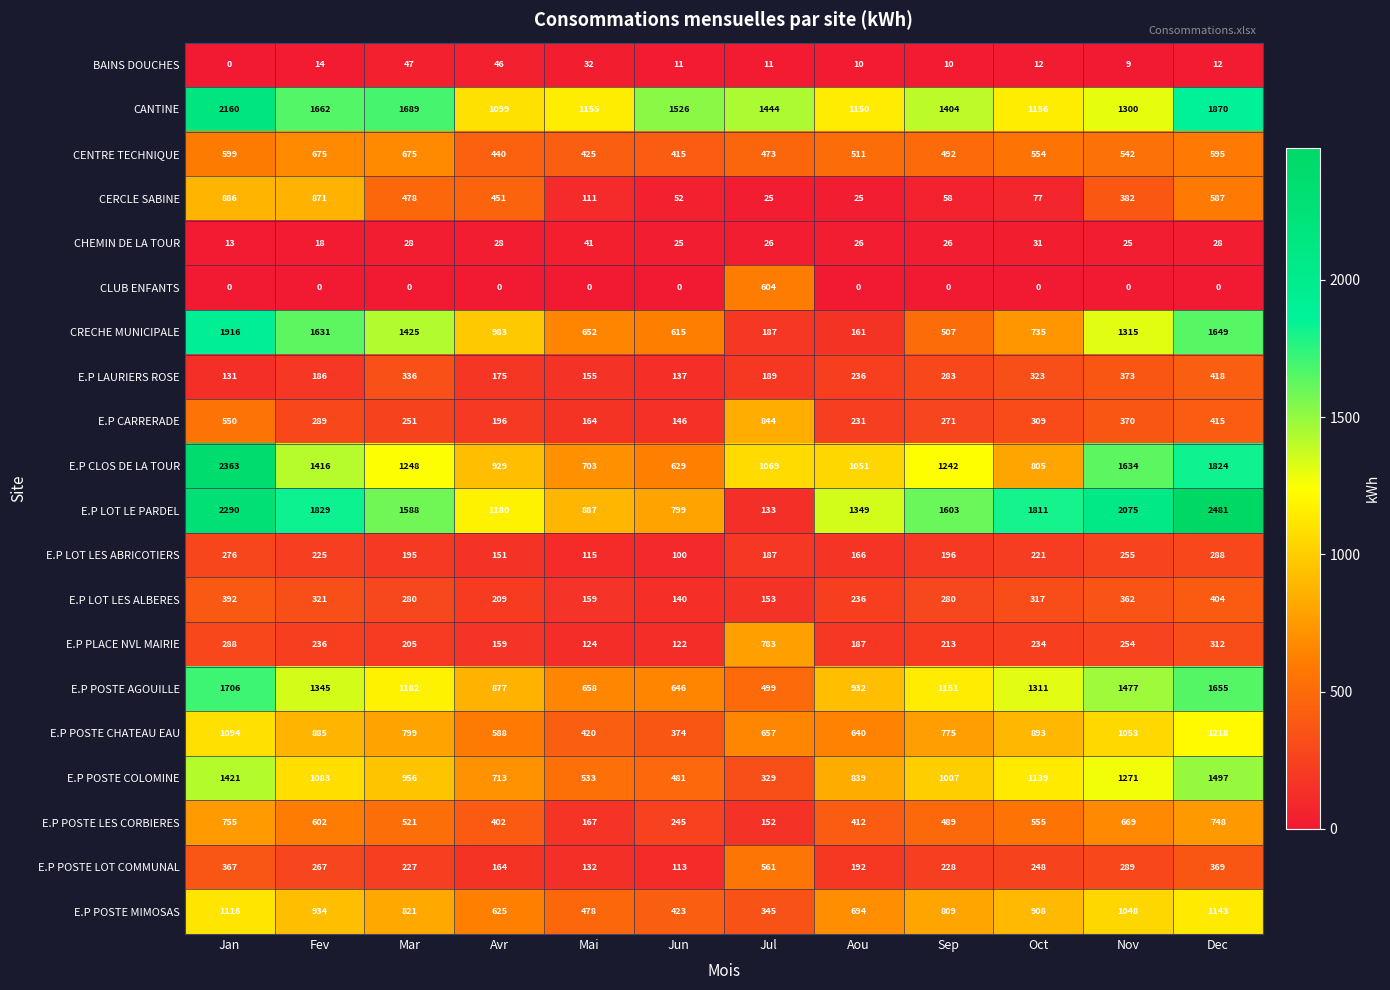

Which series has the largest range (max minus min)?

E.P LOT LE PARDEL